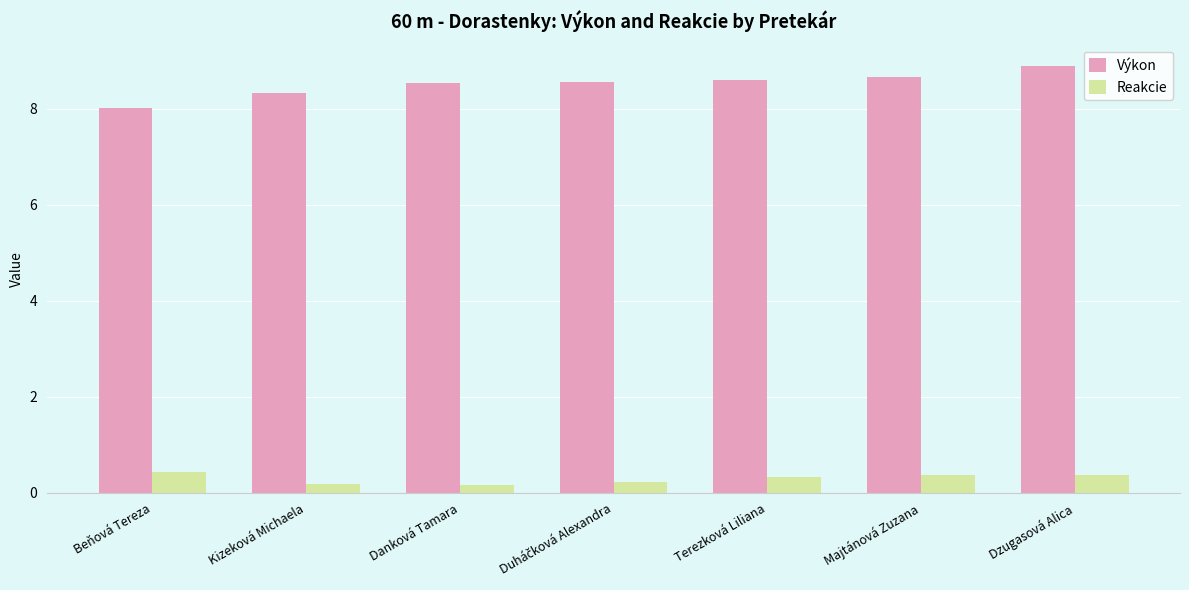

Which series changed the most between Kizeková Michaela and Terezková Liliana?

Výkon